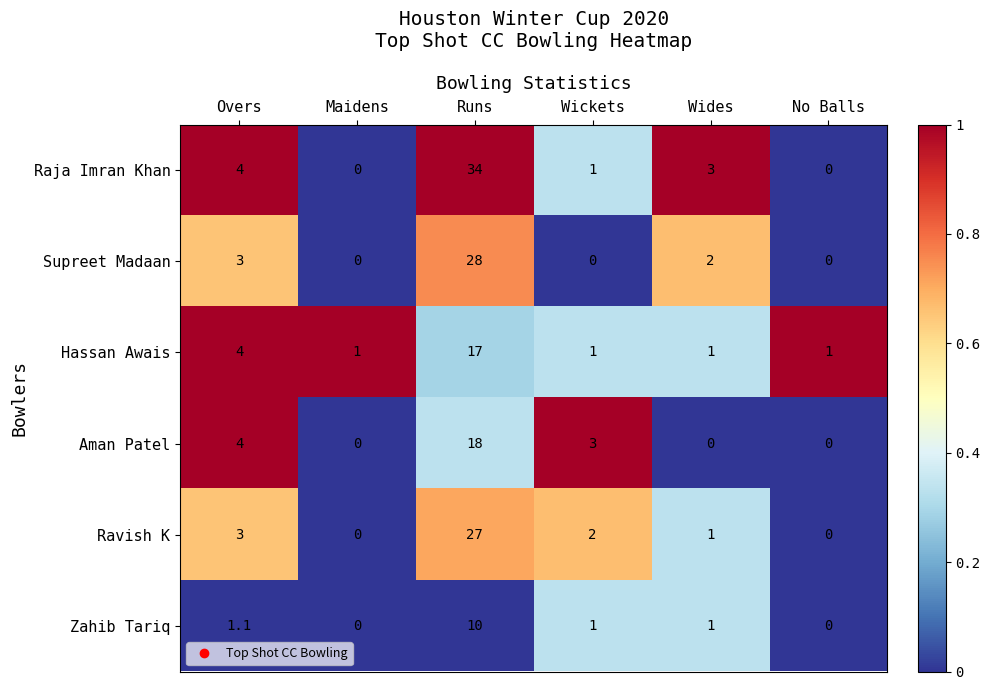

What is the total value across all series at Wickets?

8.0